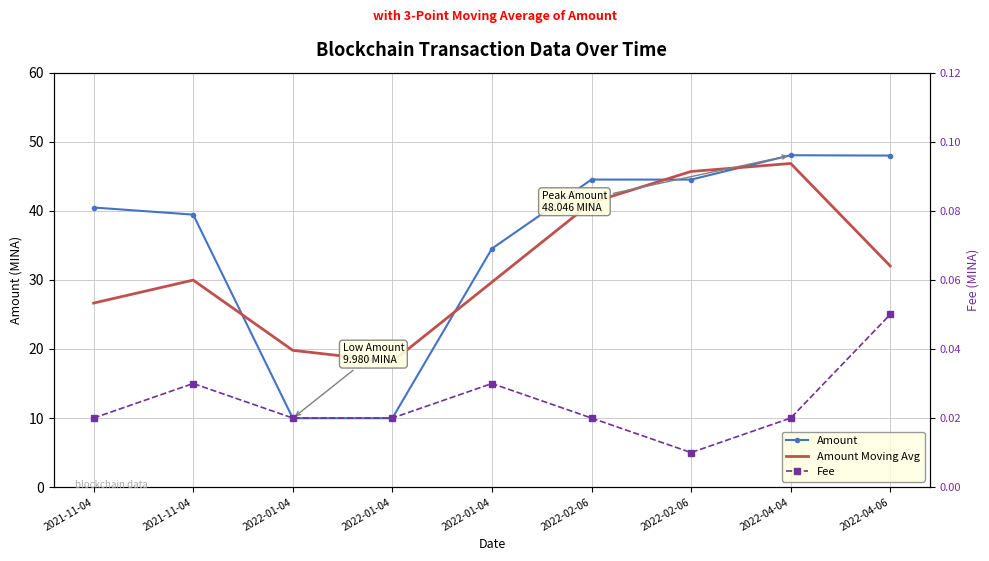

How many interior local valleys does the Amount Moving Avg series have?

1